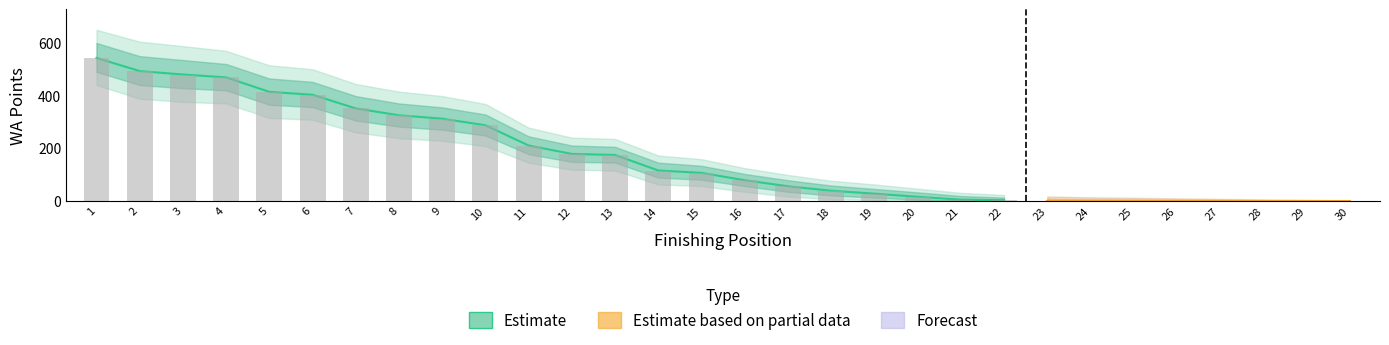

How many values in the WA_lower series exceed 80?

14